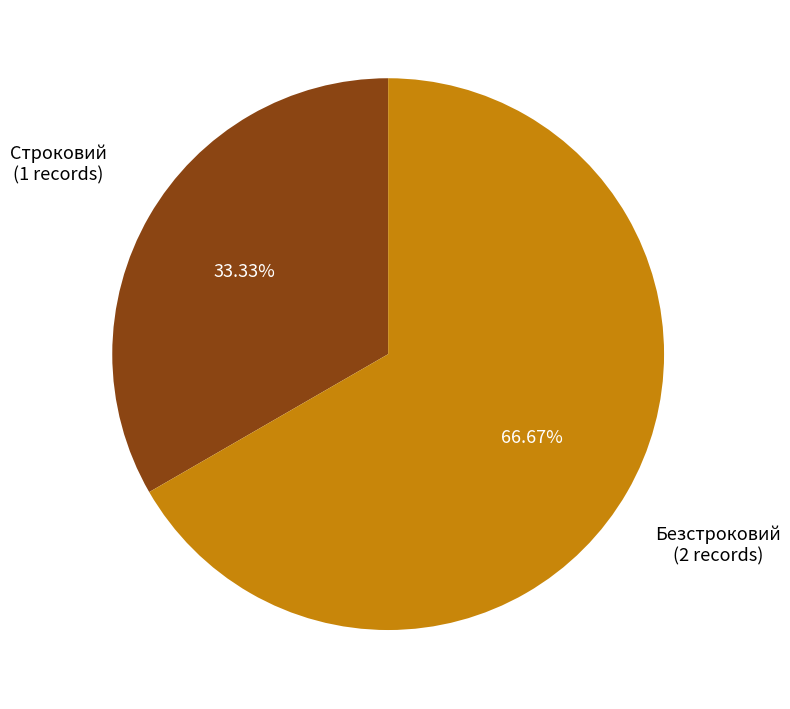

Does any single category account for the majority?

Yes